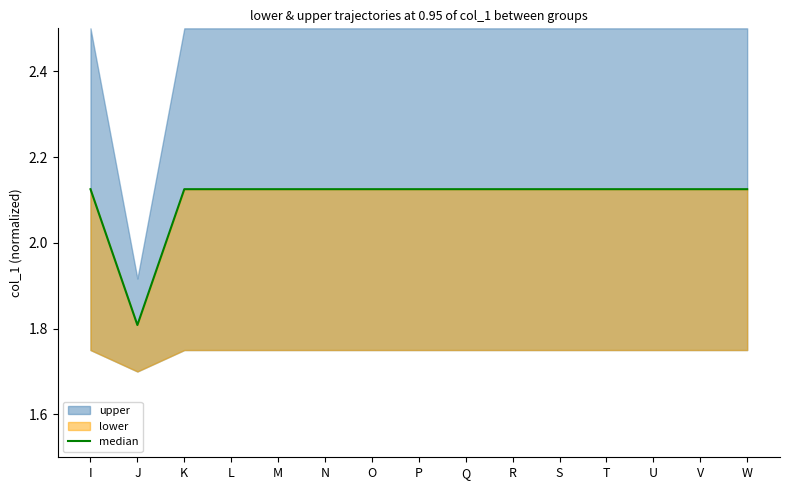

List the labels in order of value, smallest first.

J, I, K, L, M, N, O, P, Q, R, S, T, U, V, W